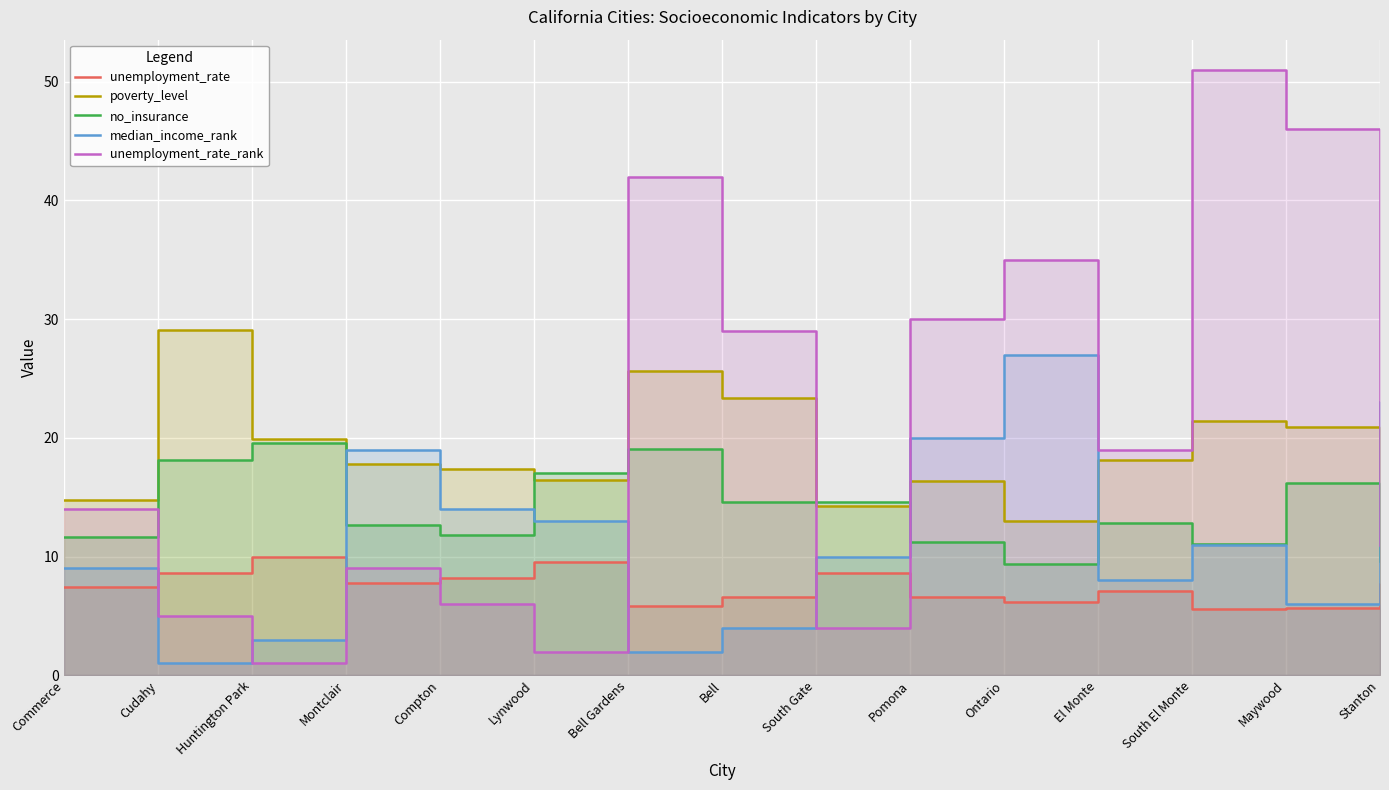

Between Lynwood and South El Monte, which series saw the biggest shift?

unemployment_rate_rank